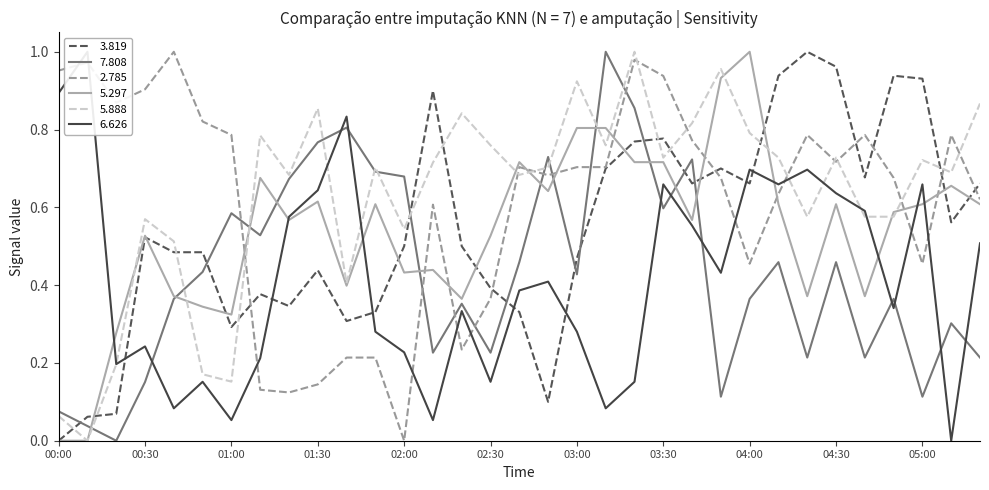

What is the spread (max minus min) of values at 03:10?

0.9